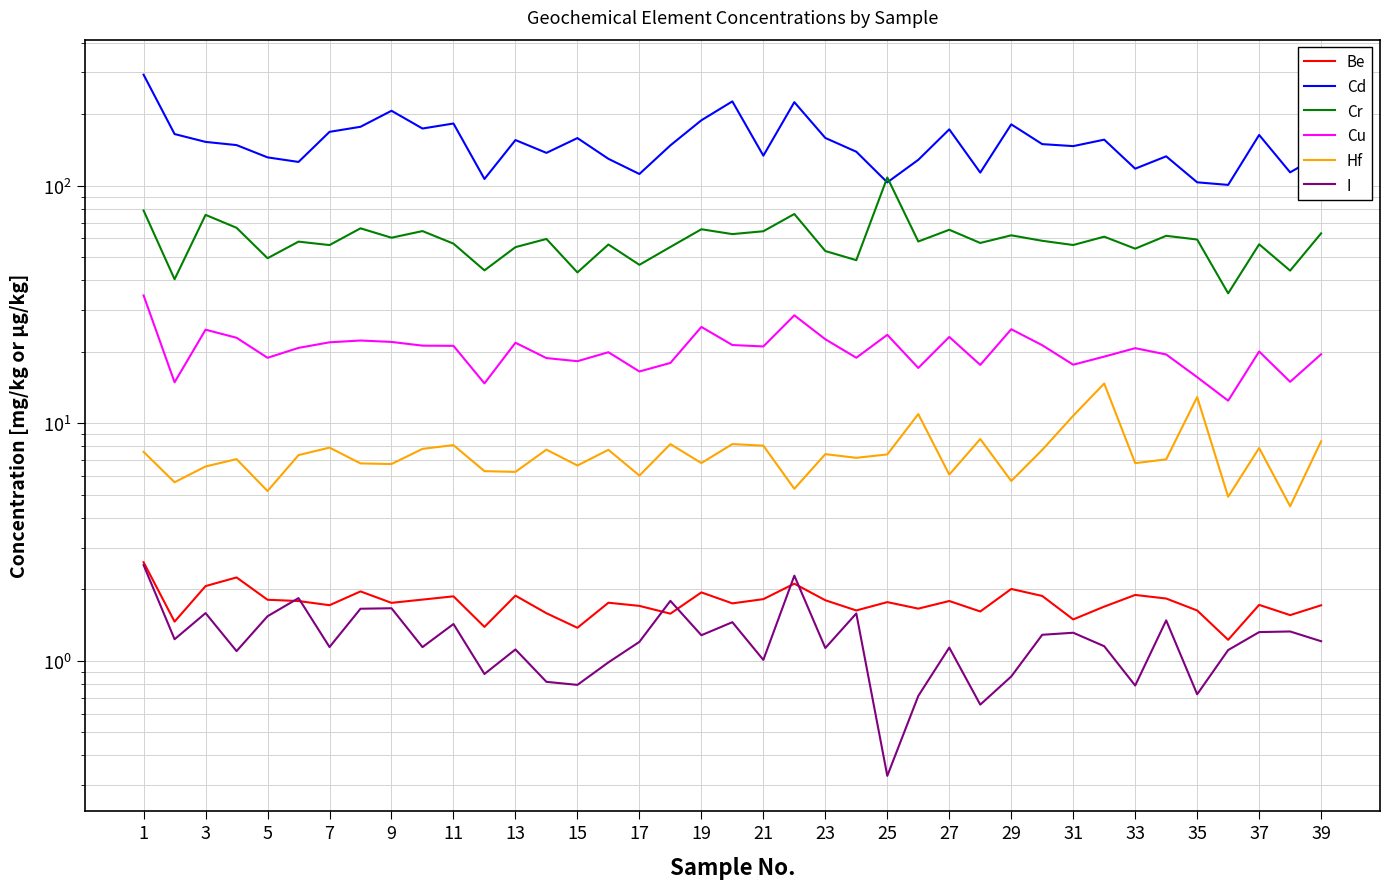

Which series has the largest total across all categories?

Cd